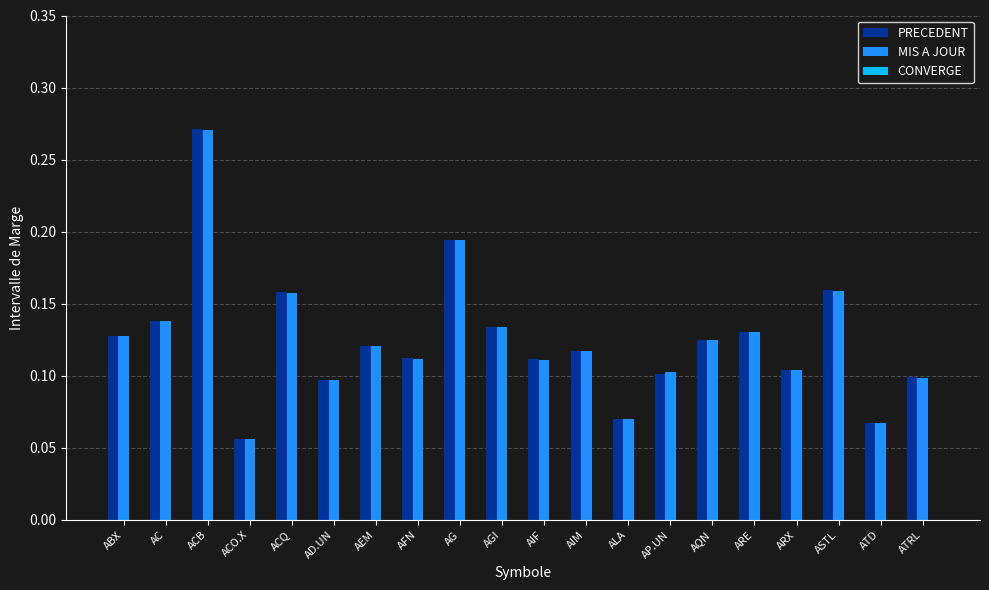

How many bars are there in total?

40